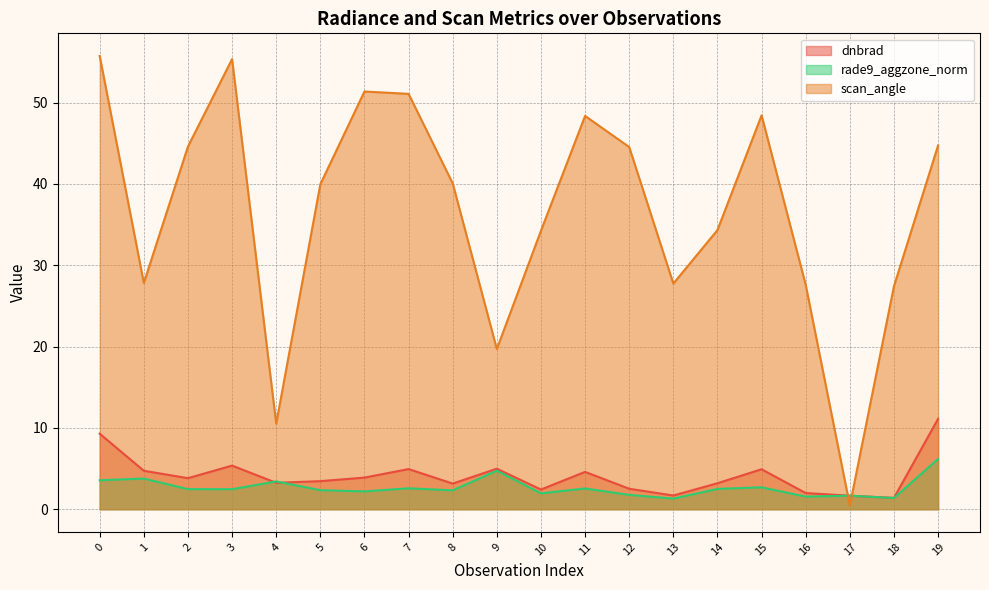

What is the total value across all series at 19?

62.0